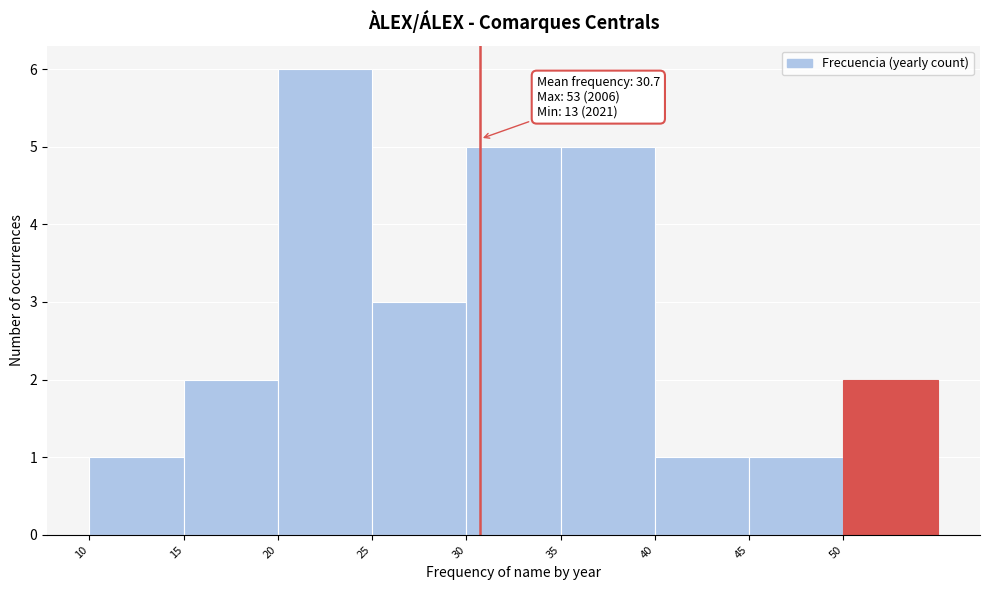

Over which range of the x-axis is the bar tallest?

20 to 25